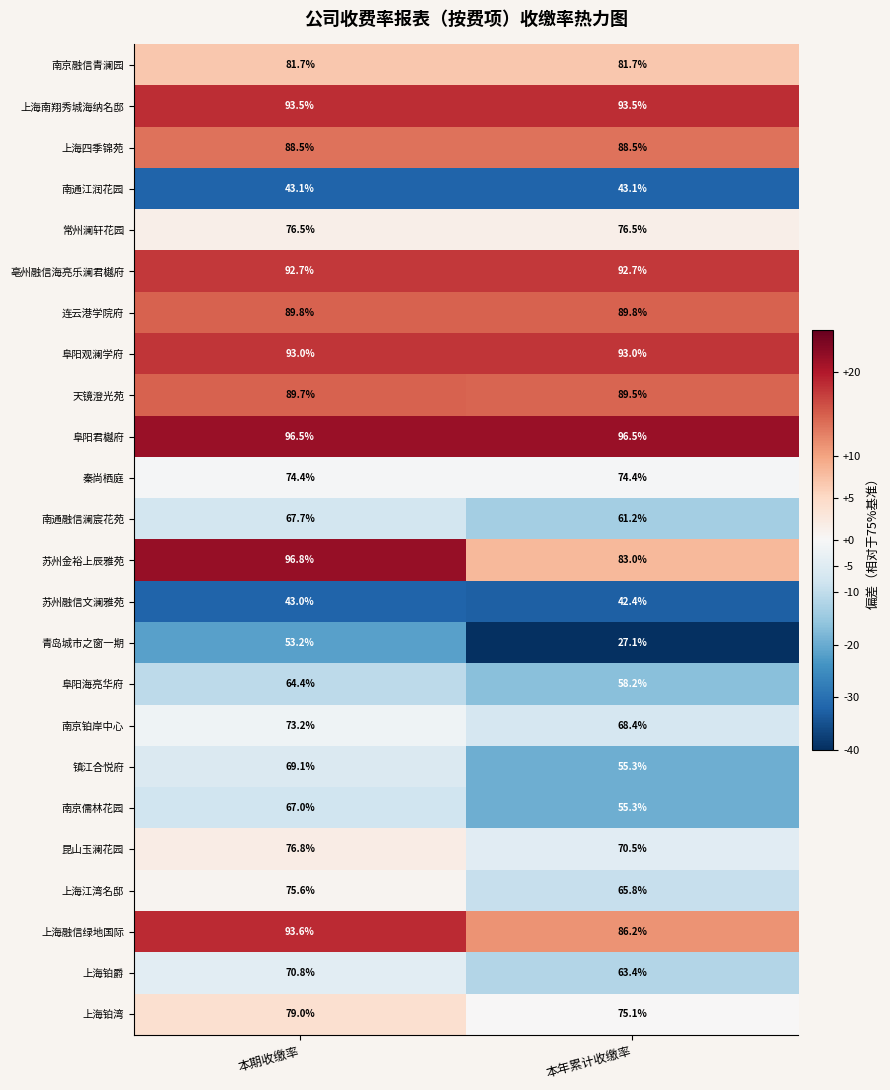

Where does the 阜阳海亮华府 series first go above 64?

本期收缴率